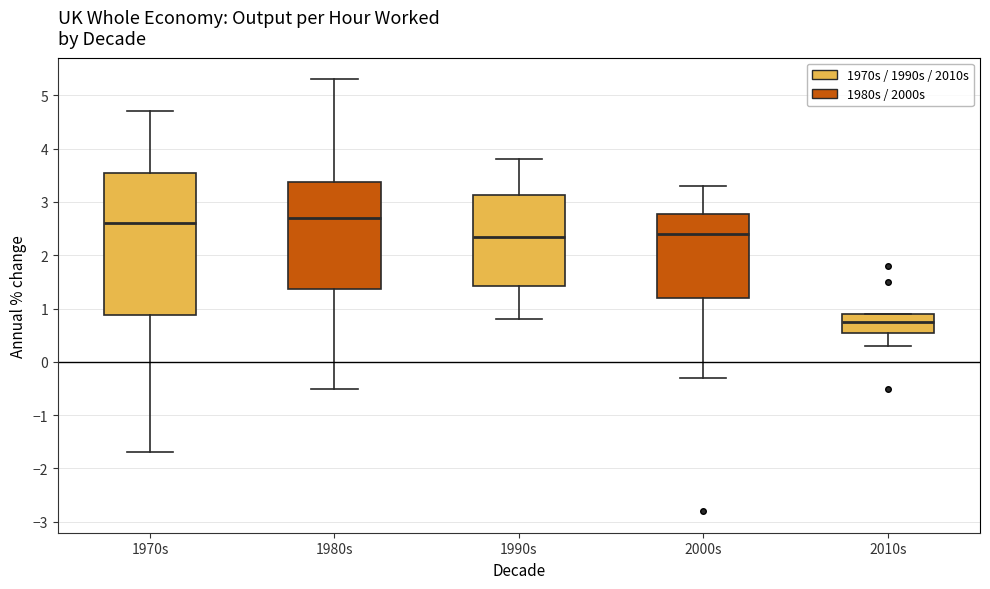

Which box is the tallest, from its lower edge to its upper edge?

1970s